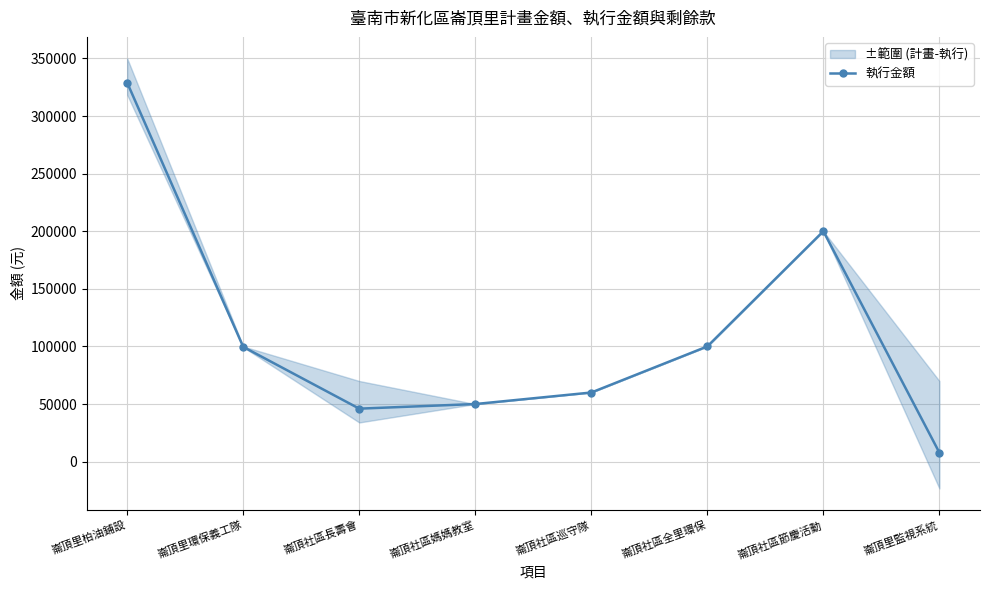

What is the smallest value displayed?

7821